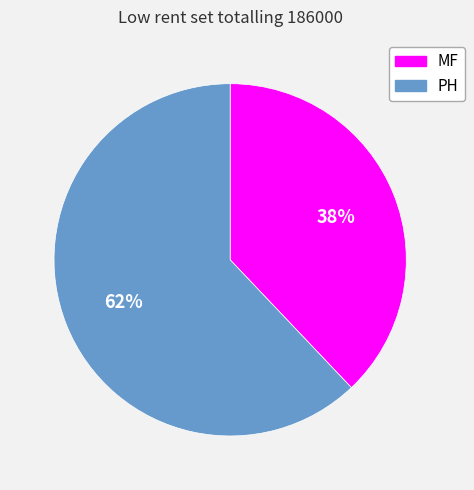

What percentage is the MF slice, to the nearest percent?

38%